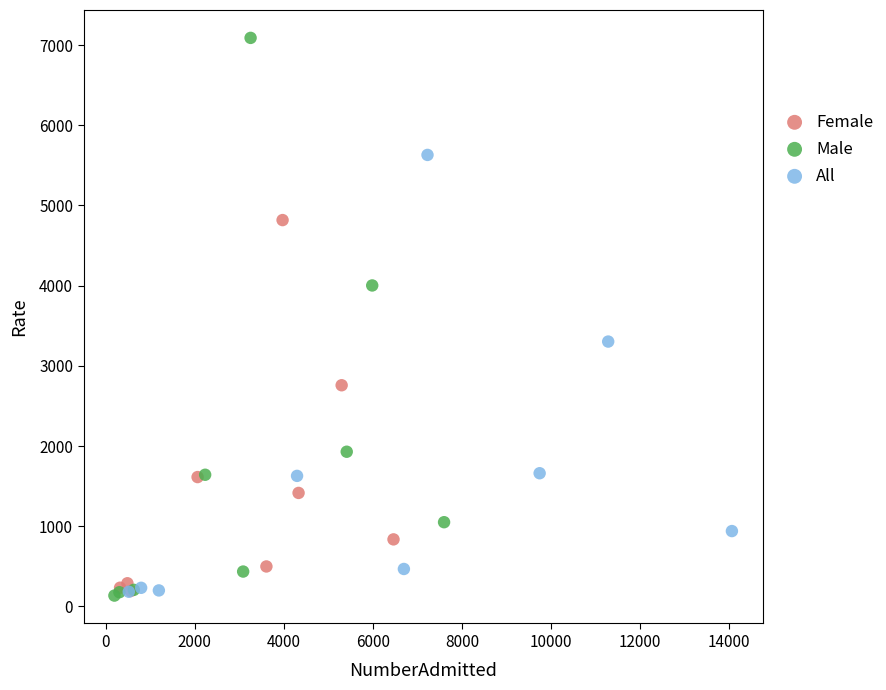

Which series reaches the maximum Y coordinate?

Male